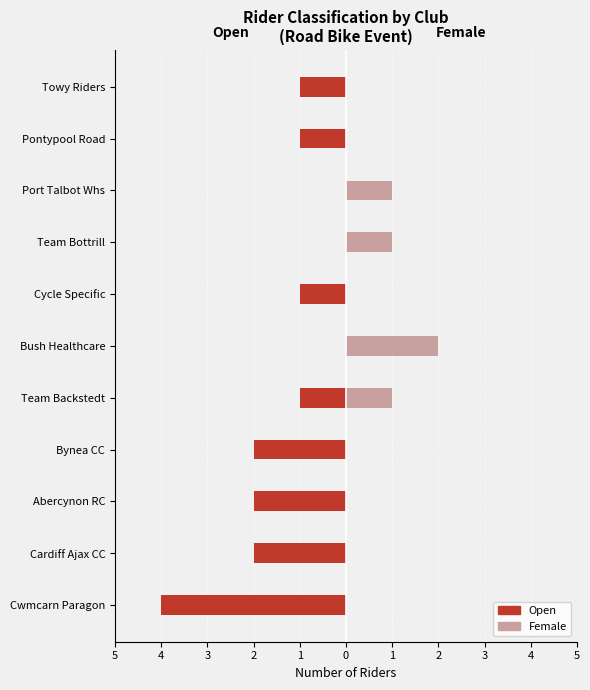

True or false: Open has a value of -3 at Bynea CC.

False